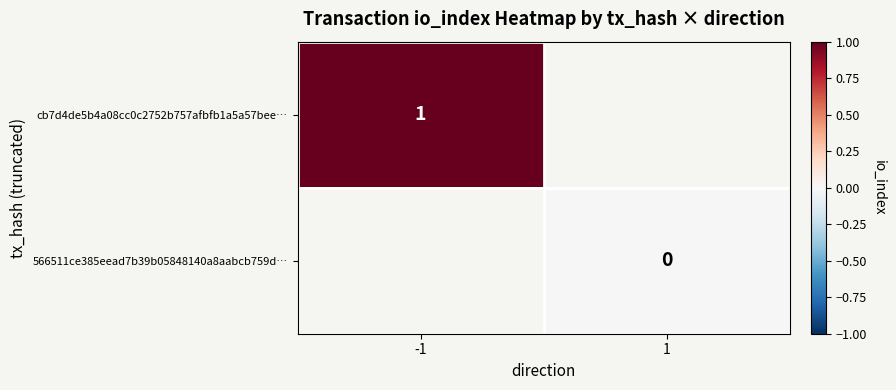

List the series in order of their peak value, highest first.

cb7d4de5b4a08cc0c2752b757afbfb1a5a57bee…, 566511ce385eead7b39b05848140a8aabcb759d…